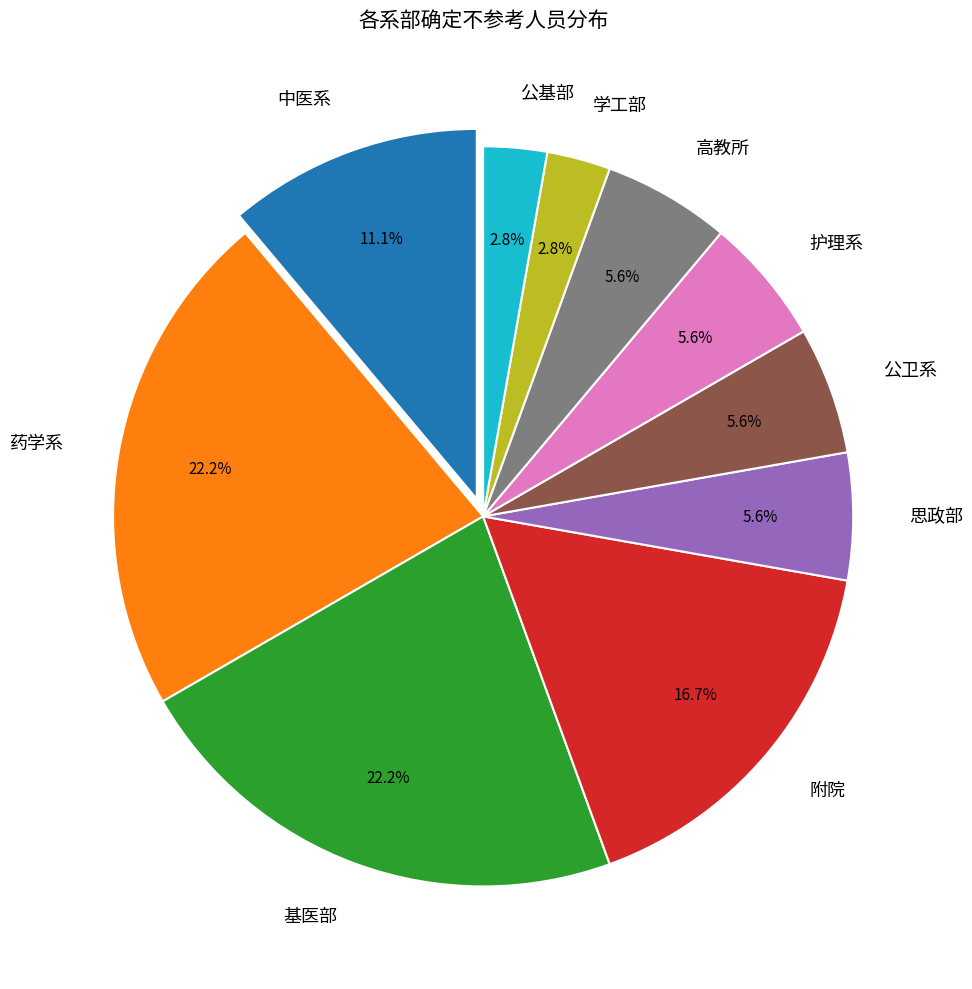

To the nearest percent, what is the combined percentage of 附院 and 公基部?

19%